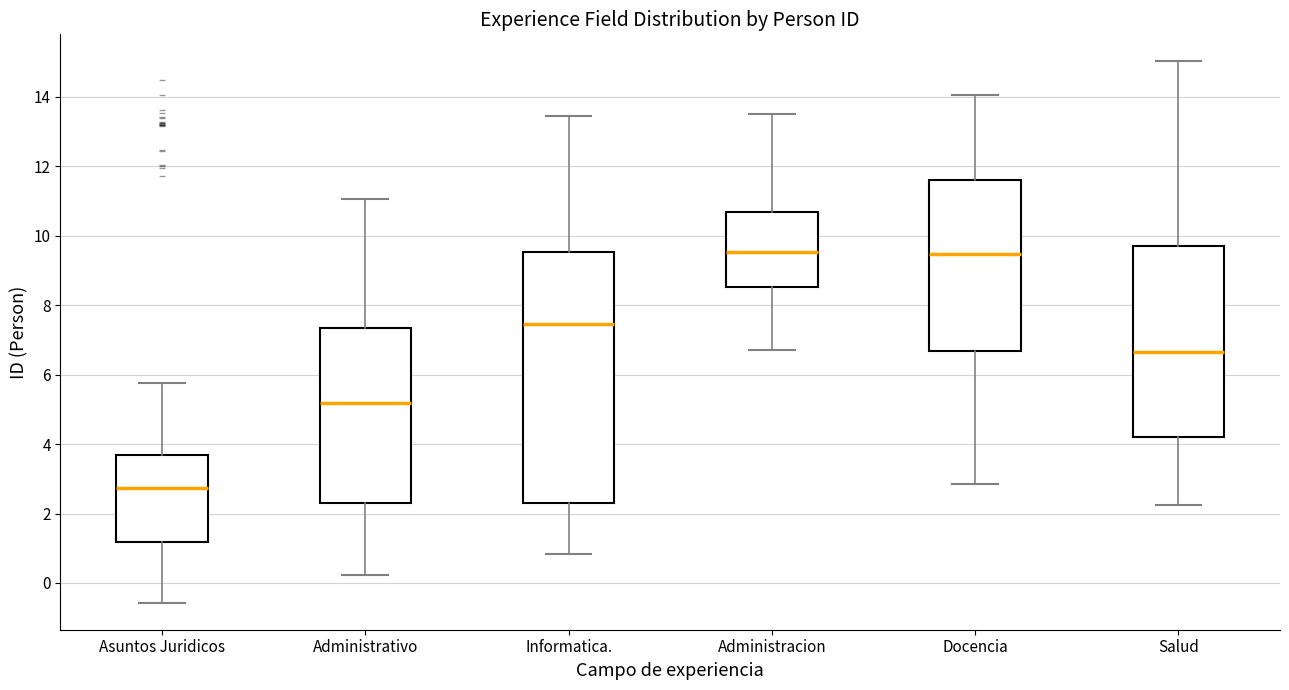

Which box is the tallest, from its lower edge to its upper edge?

Informatica.